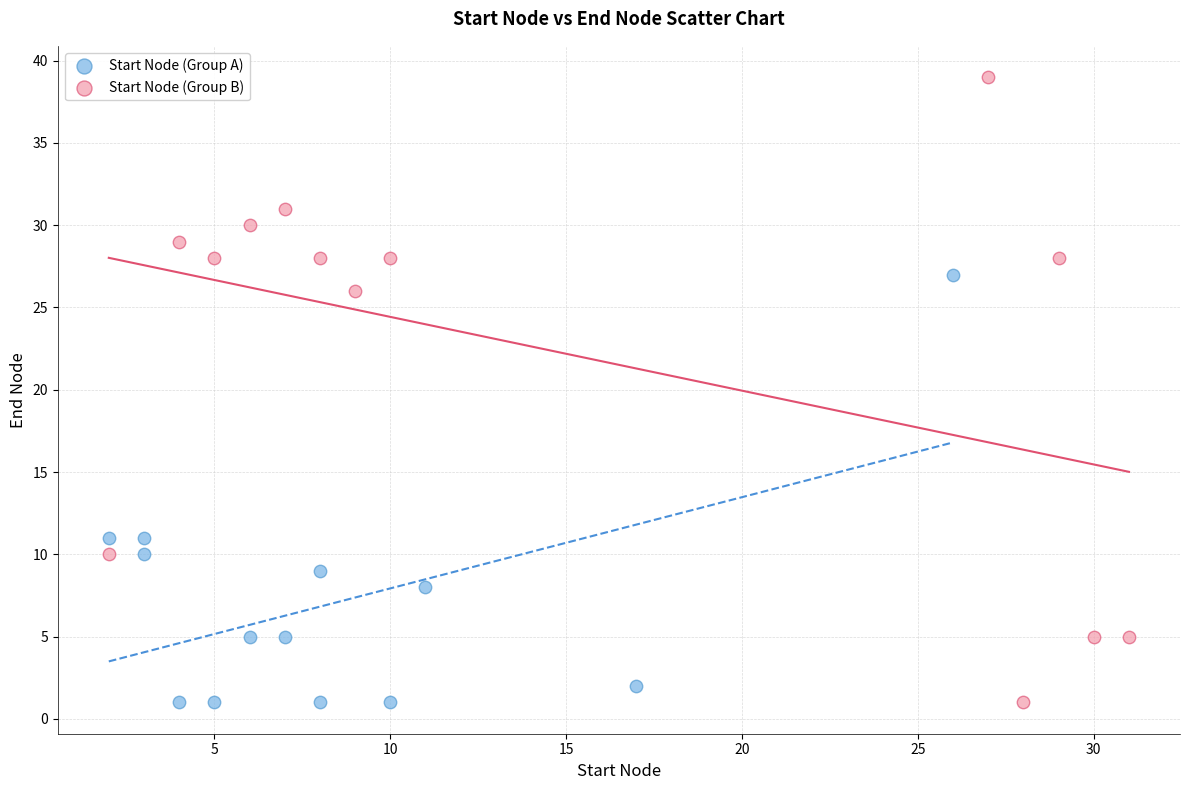

Which series has the widest spread of Y values?

Start Node (Group B)